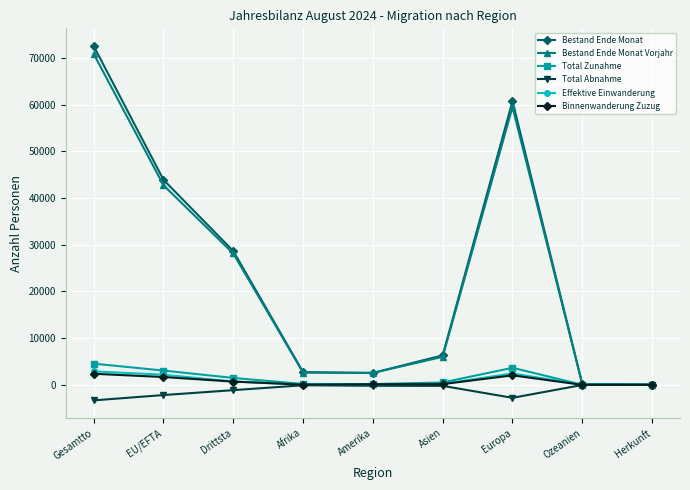

Is this an area chart (filled region under the line)?

No